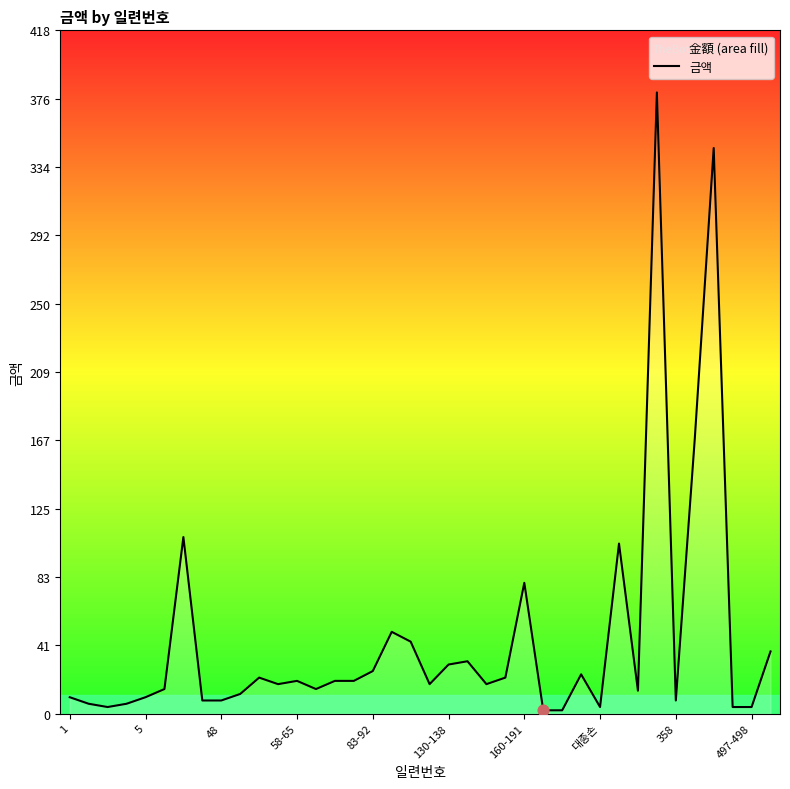

Which has a higher value, 17 or 11?

17